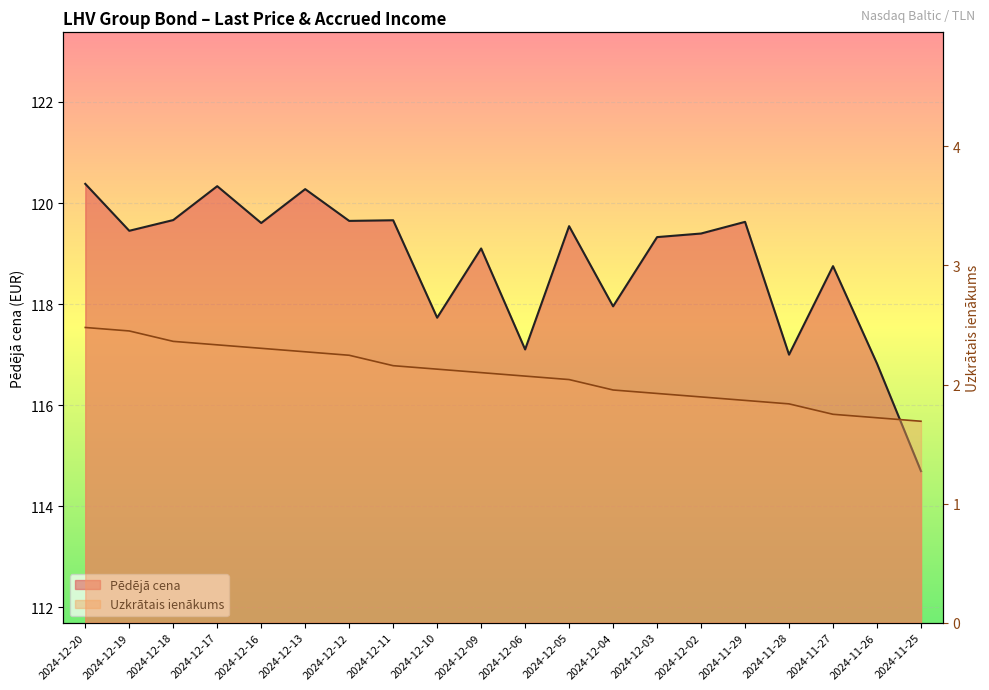

Rank the series by their average value, from highest to lowest.

Pēdējā cena, Uzkrātais ienākums